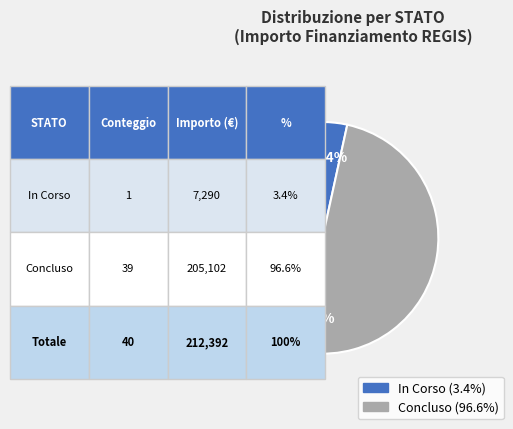

Count the number of slices in the pie.

2